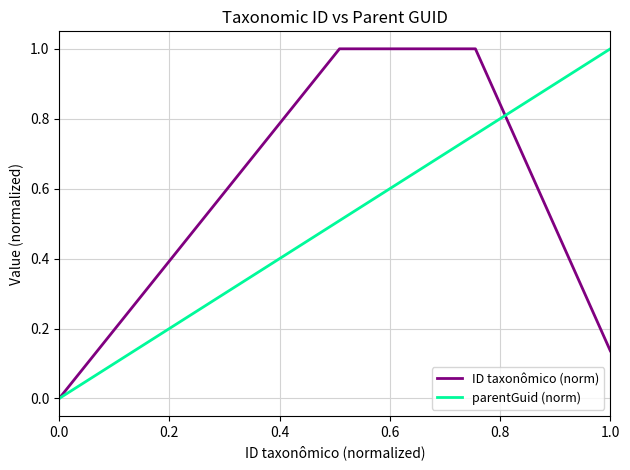

True or false: parentGuid (norm) has more than 0 points higher than both neighbors.

False